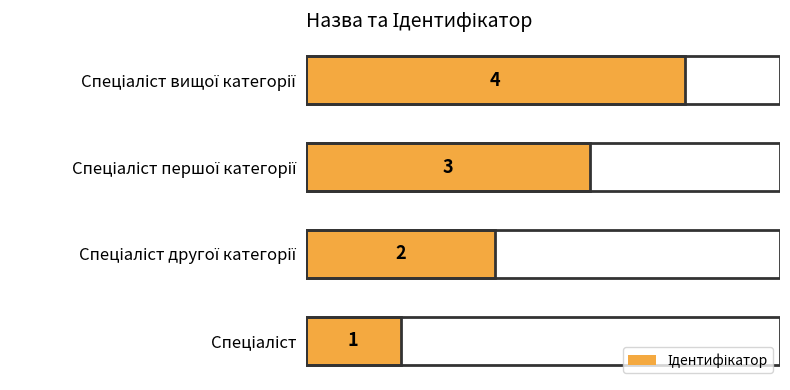

What is the greatest value displayed?

4